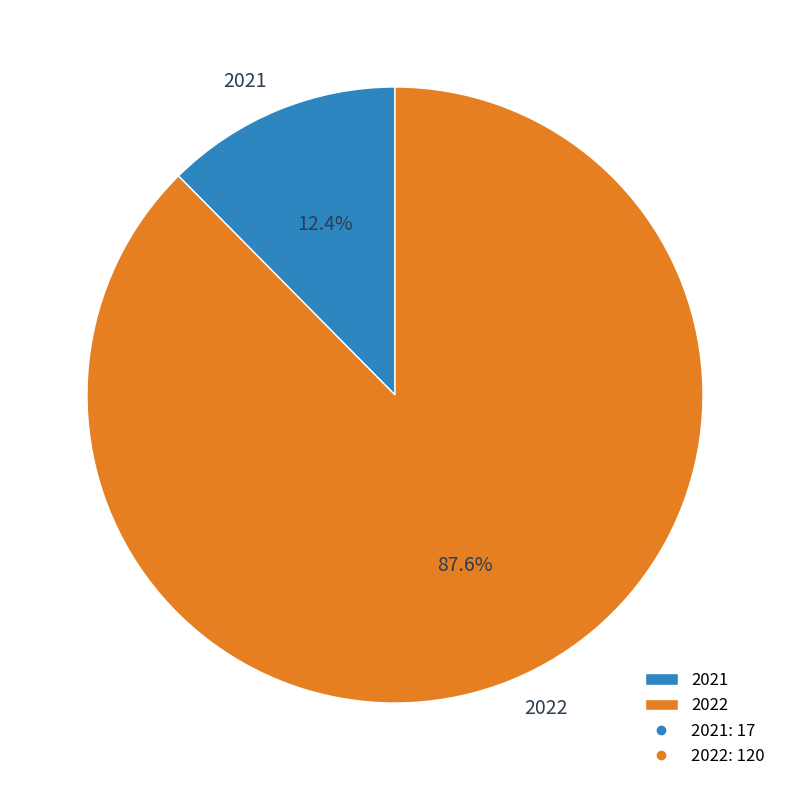

The 2022 slice represents 88% of the pie. True or false?

True